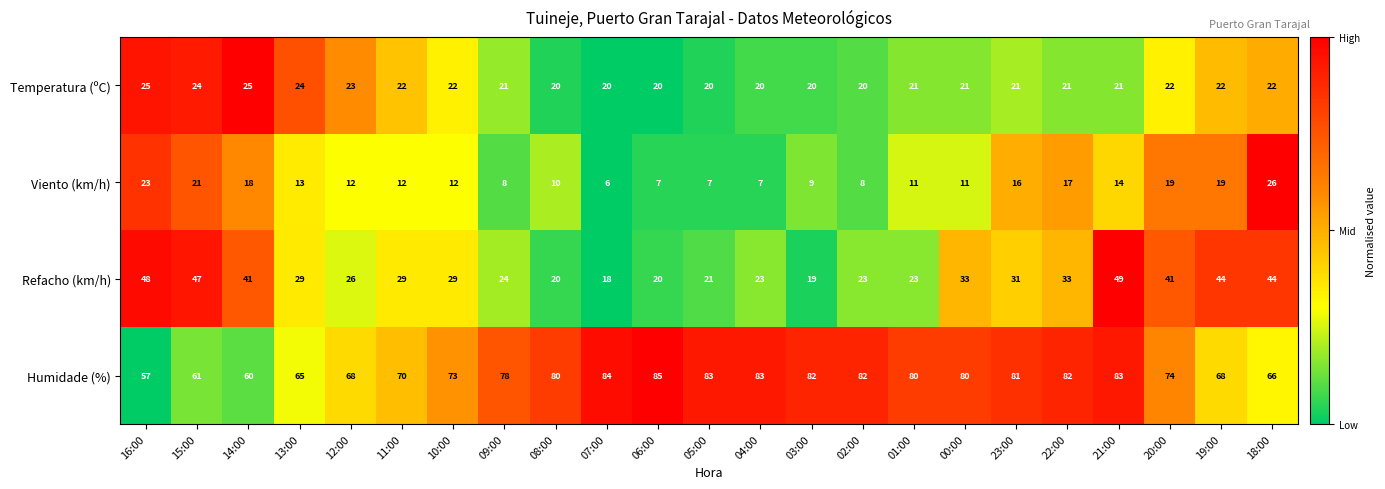

Which series has the largest range (max minus min)?

Refacho (km/h)